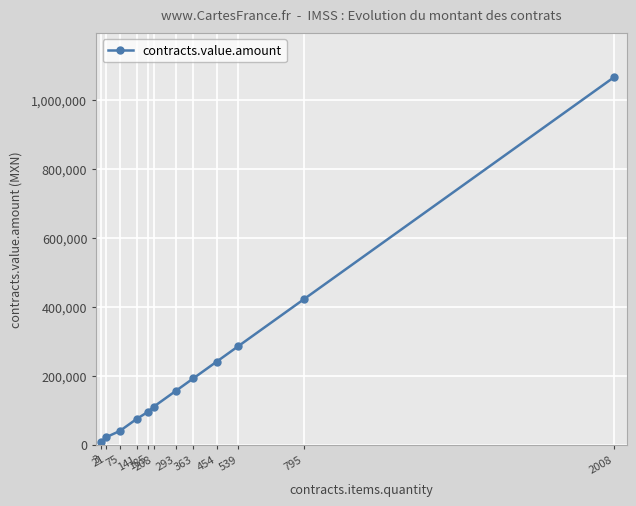

What is the greatest value displayed?

1066328.3